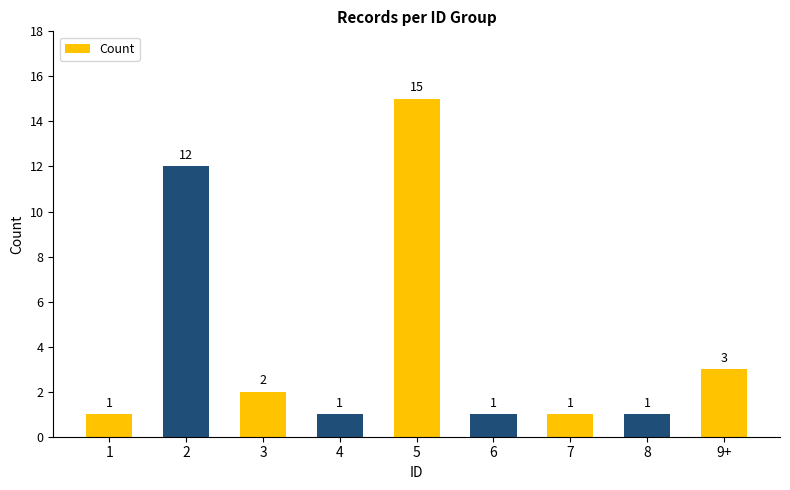

What is the ratio of the value at 4 to the value at 7?

1.0